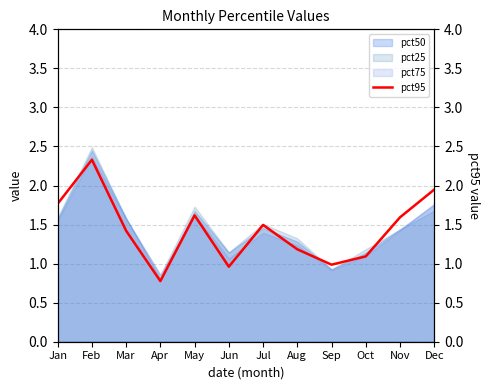

What is the smallest value displayed?

0.8